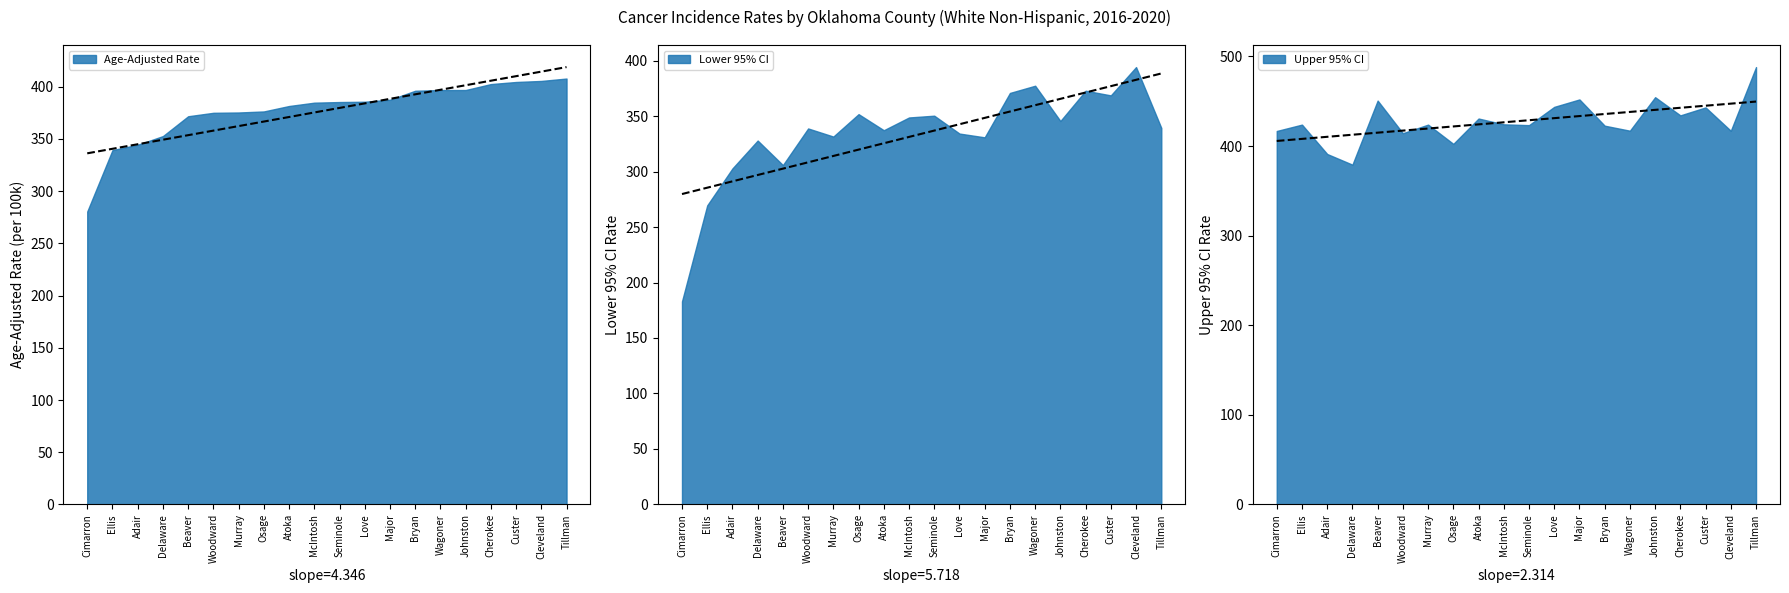

Where is the first local minimum for Lower 95% CI?

Beaver